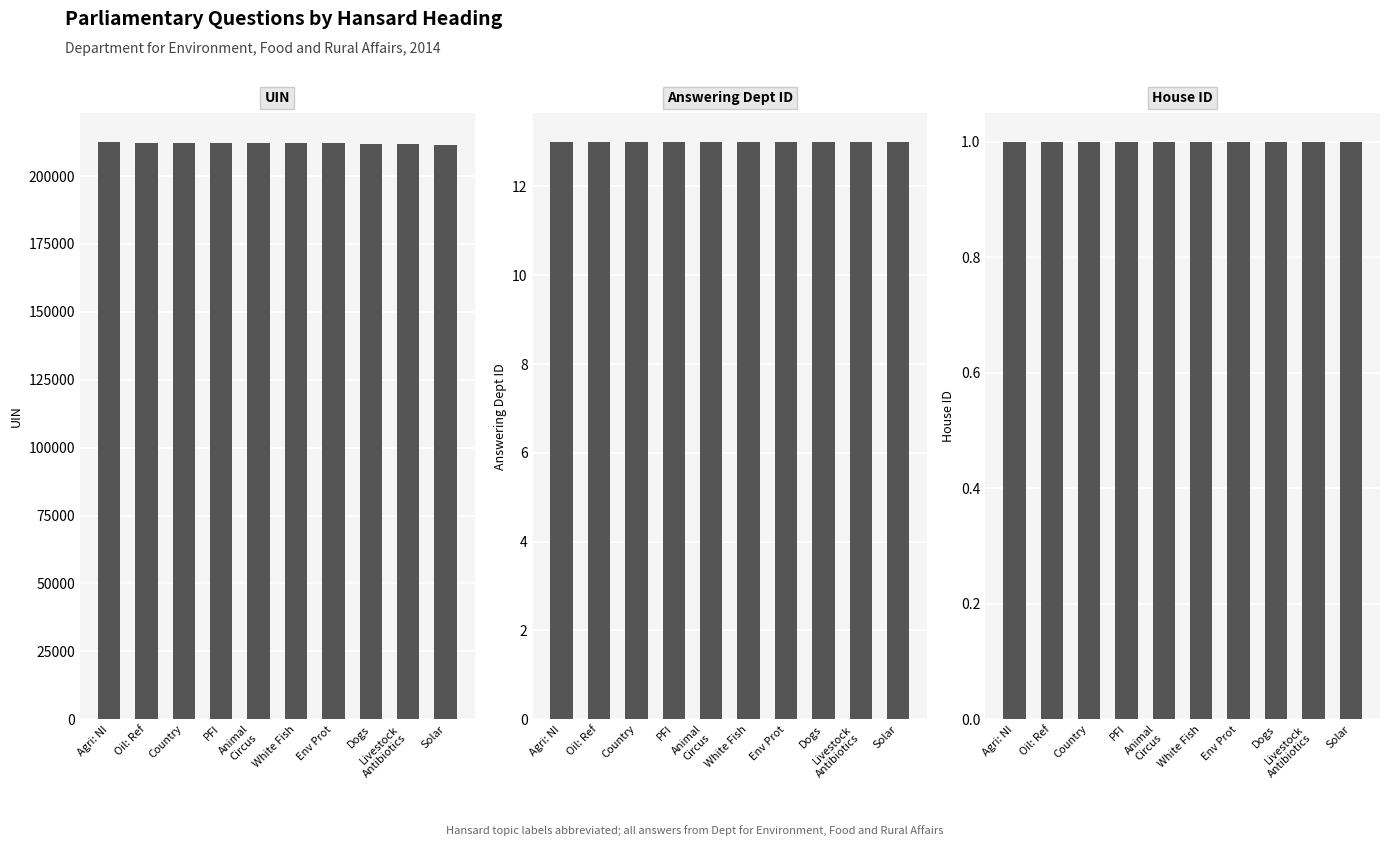

The value of uin at Dogs is 211911. True or false?

True